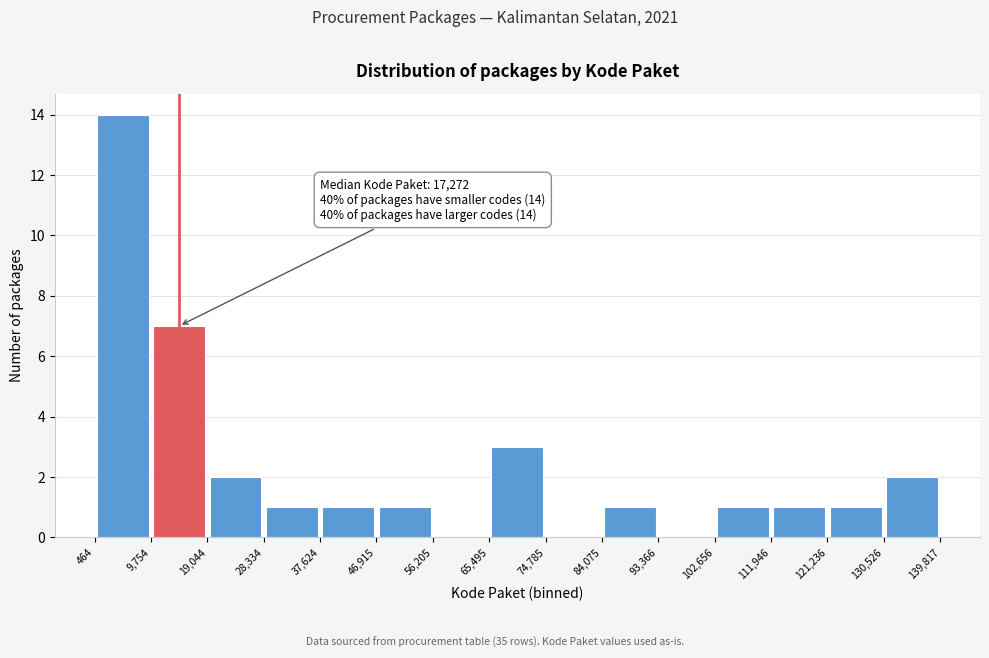

Over which range of the x-axis is the bar tallest?

464 to 9,754